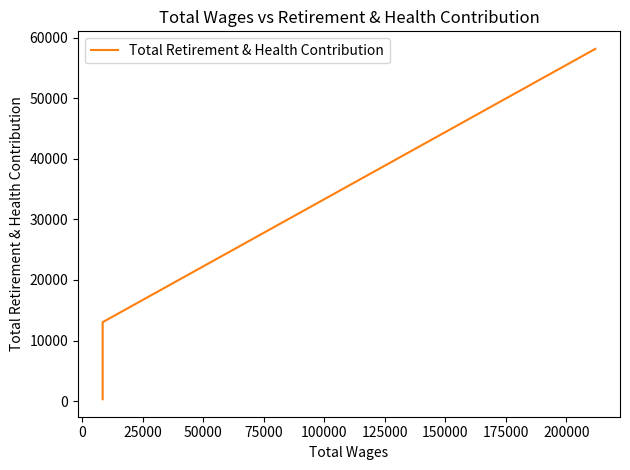

Is it true that the value at 50000 is 3340?

False